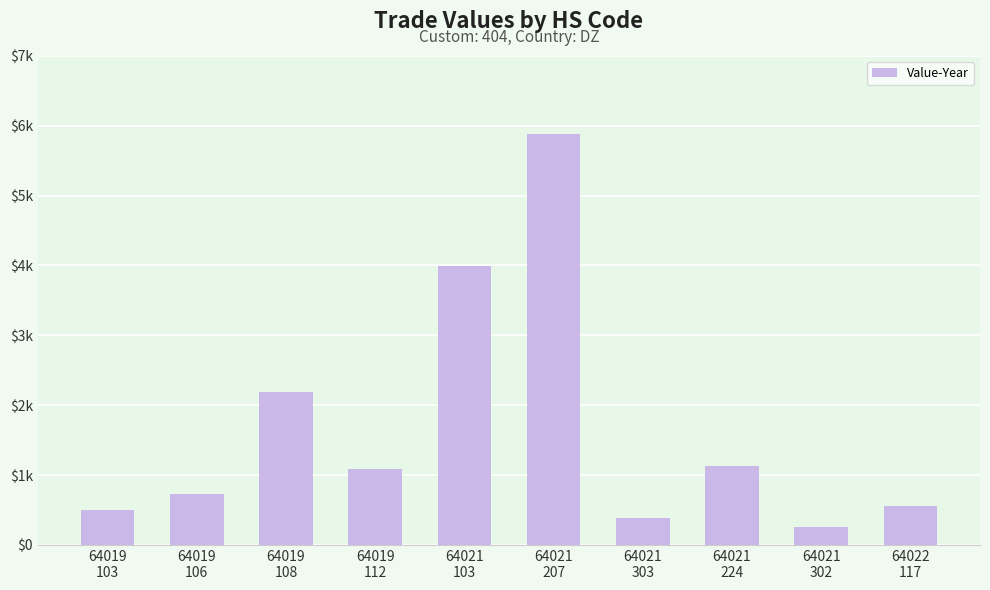

What is the value of the 6th bar from the left?

5884